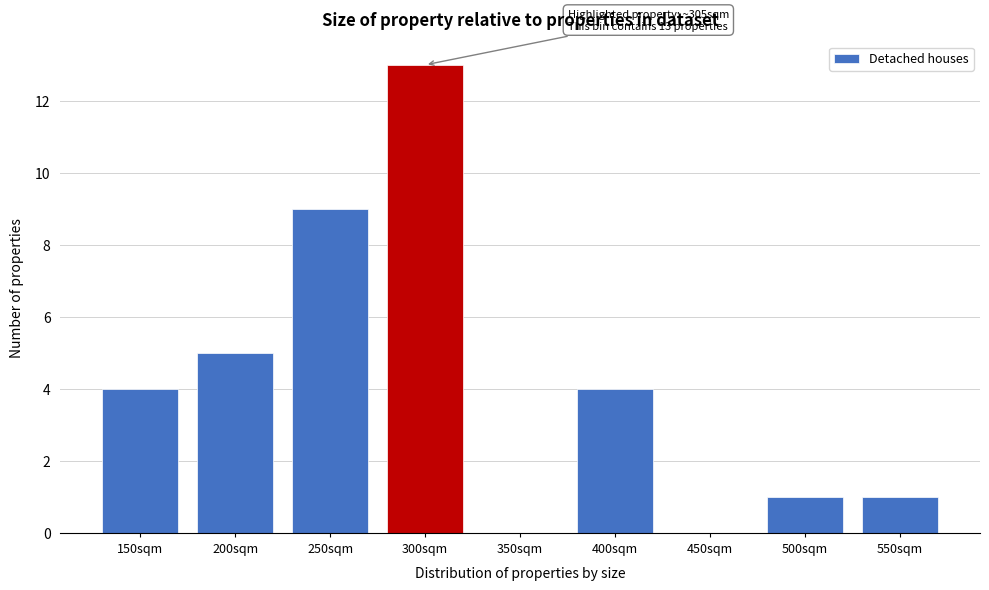

Reading left to right, list all the values displayed in this chart.

150sqm=4	200sqm=5	250sqm=9	300sqm=13	350sqm=0	400sqm=4	450sqm=0	500sqm=1	550sqm=1